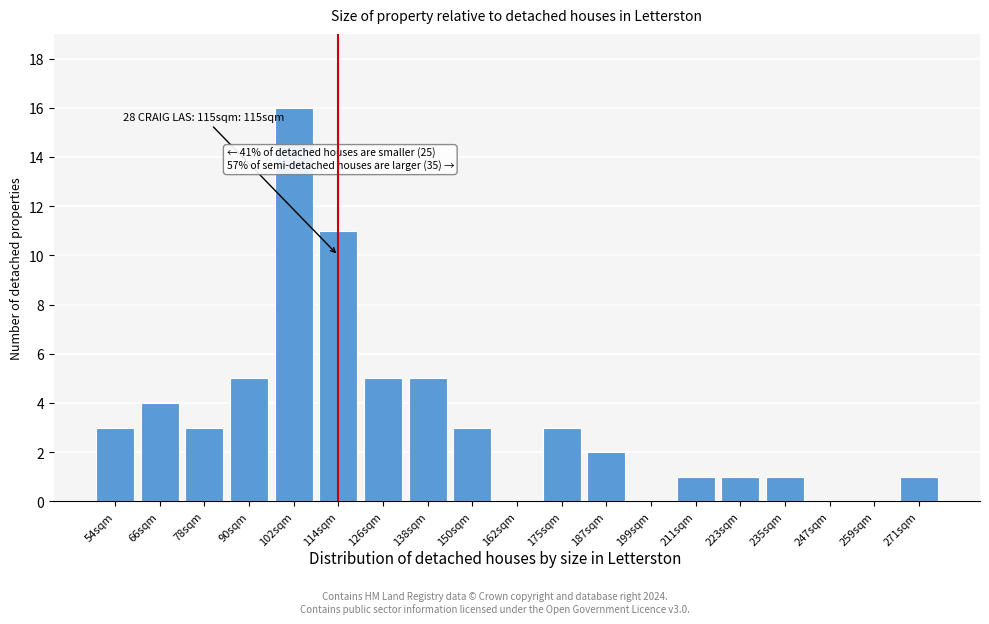

Reading left to right, transcribe all the data shown in this chart.

54sqm=3	66sqm=4	78sqm=3	90sqm=5	102sqm=16	114sqm=11	126sqm=5	138sqm=5	150sqm=3	162sqm=0	175sqm=3	187sqm=2	199sqm=0	211sqm=1	223sqm=1	235sqm=1	247sqm=0	259sqm=0	271sqm=1